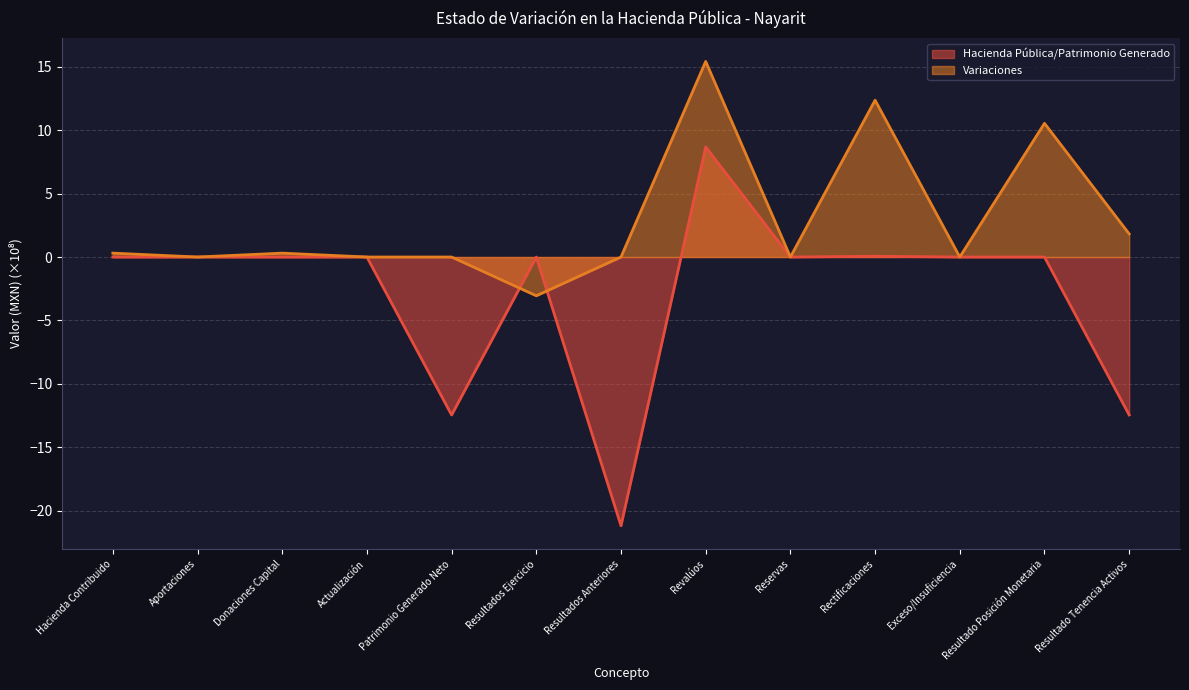

Where does the Variaciones series first go above 0?

Hacienda Contribuido